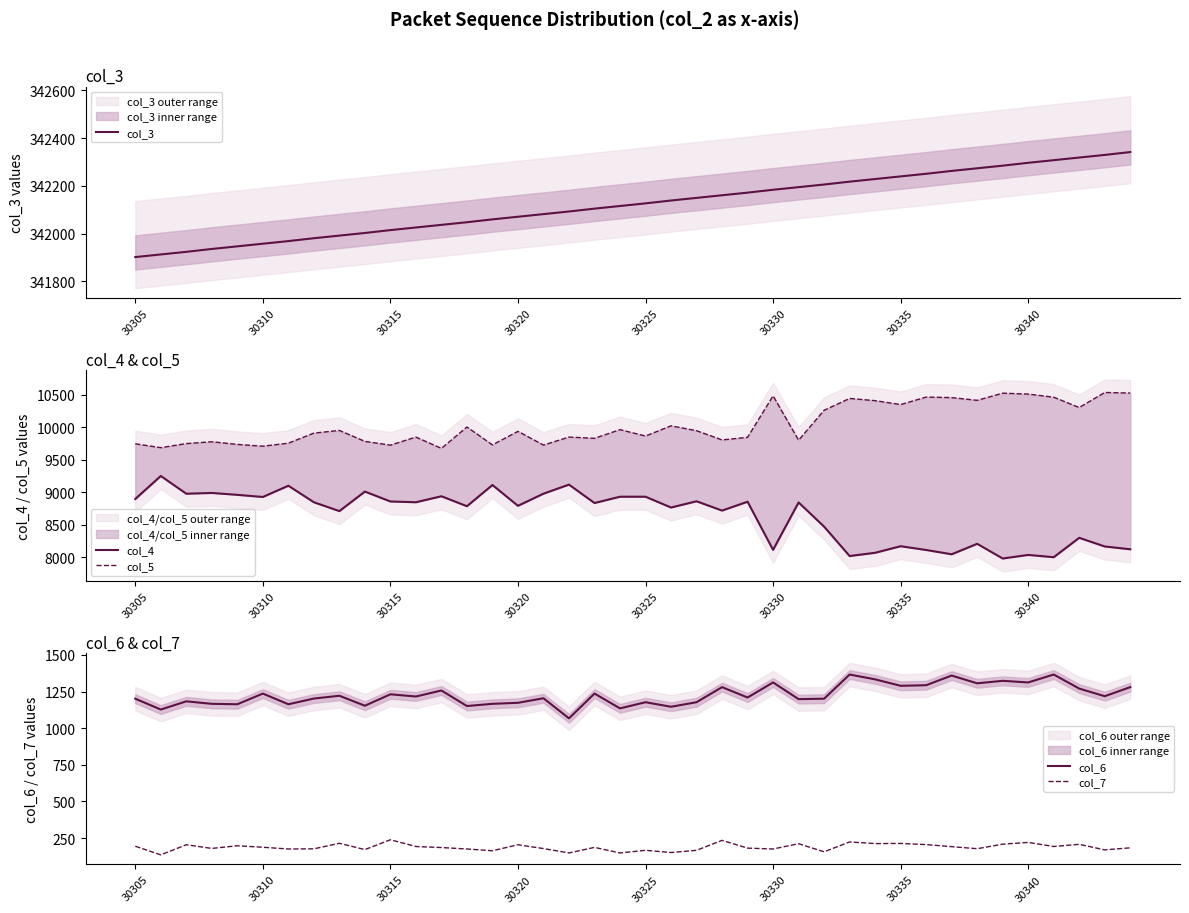

Which series has the widest spread of values?

col_4